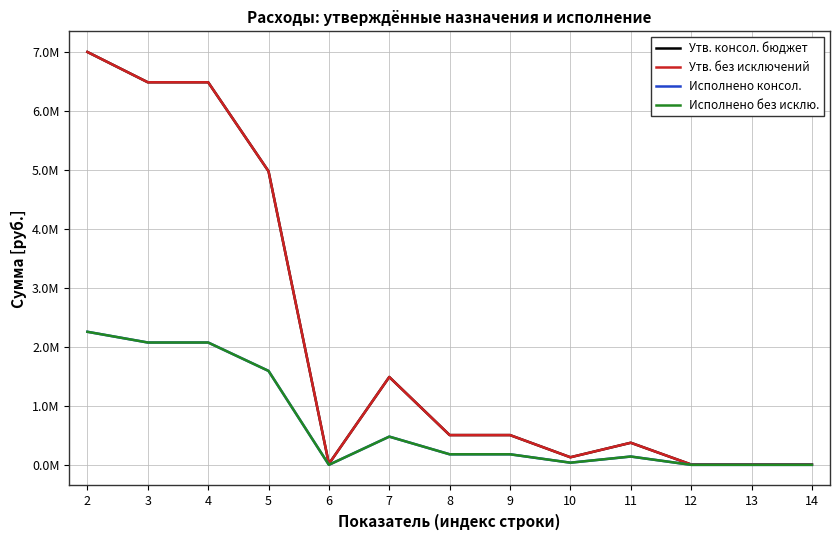

True or false: Исполнено без исклю. has more than 2 interior local peaks.

False